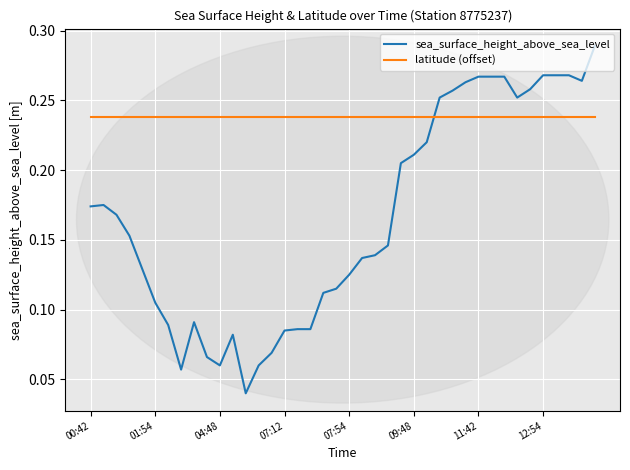

Which series has the widest spread of values?

sea_surface_height_above_sea_level